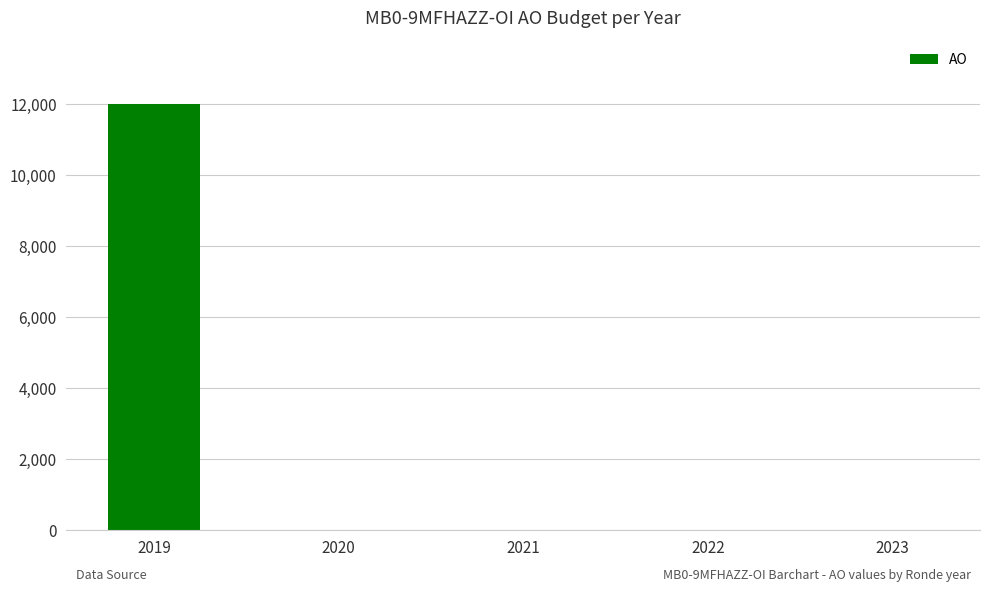

How many distinct data groups are displayed?

1